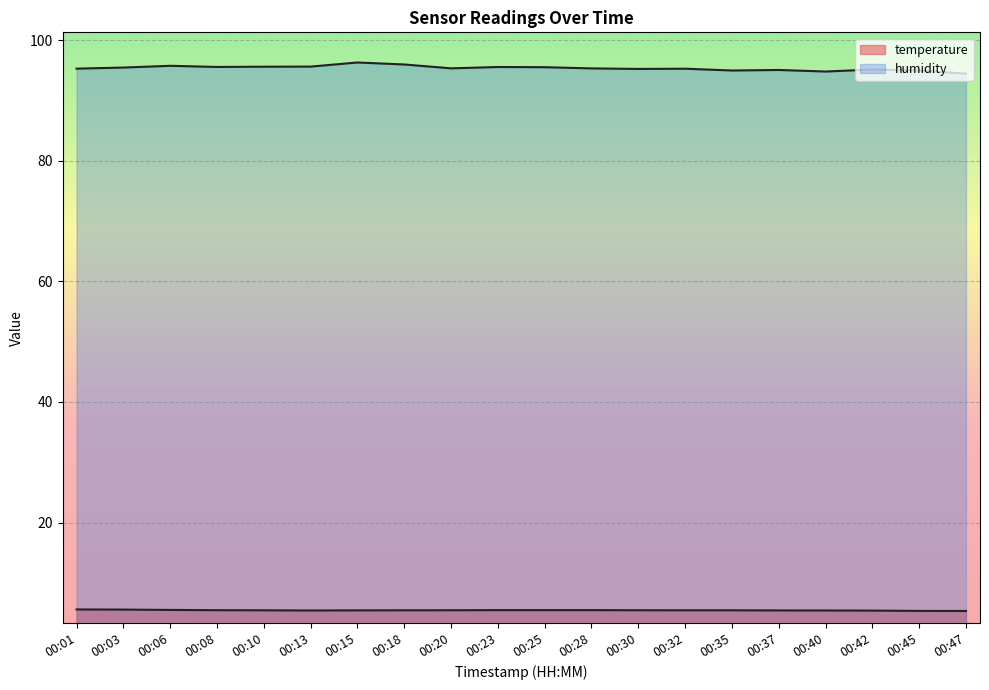

What are all the series names shown in the legend?

temperature, humidity